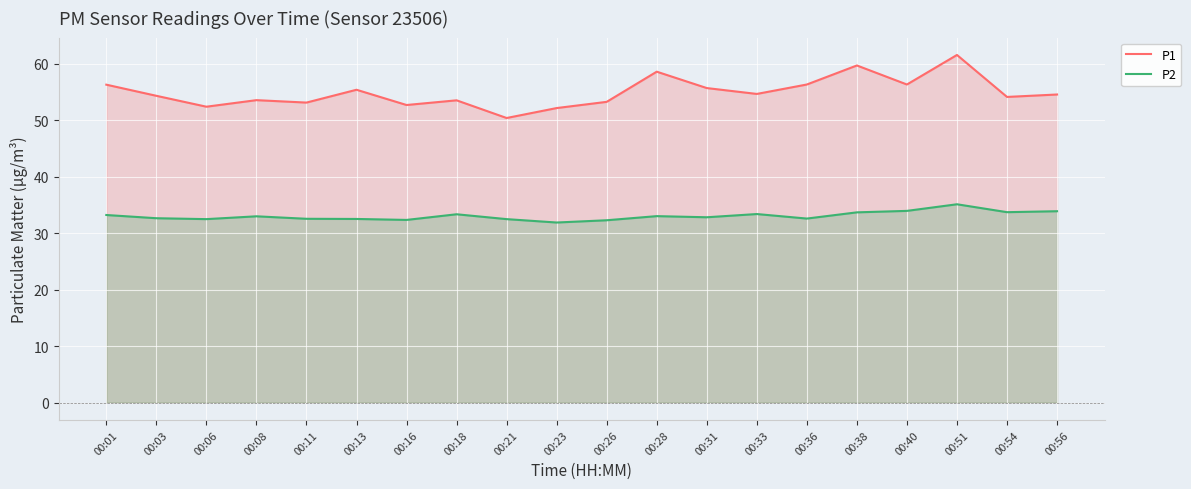

True or false: P2 and P1 intersect in this chart.

False